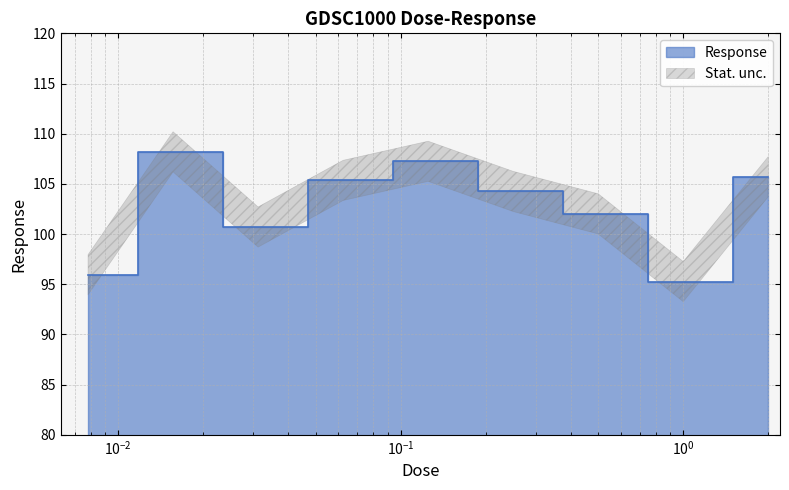

Does the chart have visible grid lines?

Yes